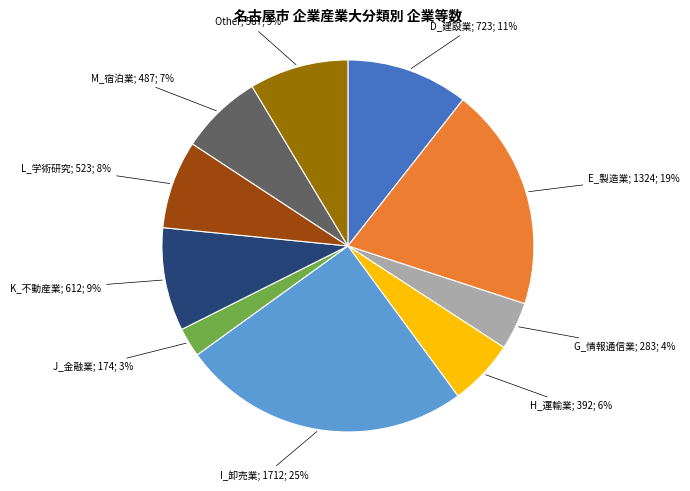

To the nearest percent, what is the average slice percentage?

10%